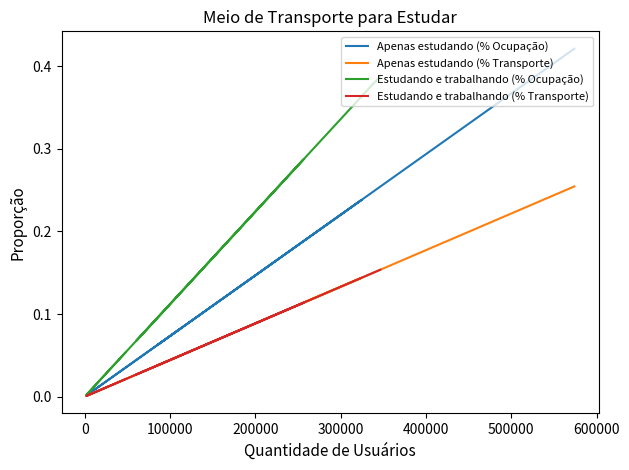

How many lines are shown in the chart?

4